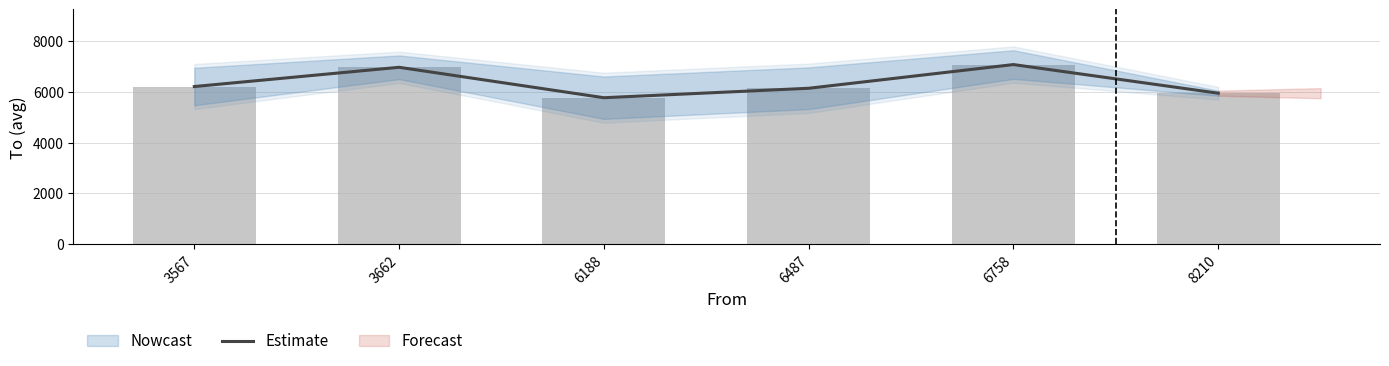

What is the sum of the values at 6758 and 8210?

13031.5